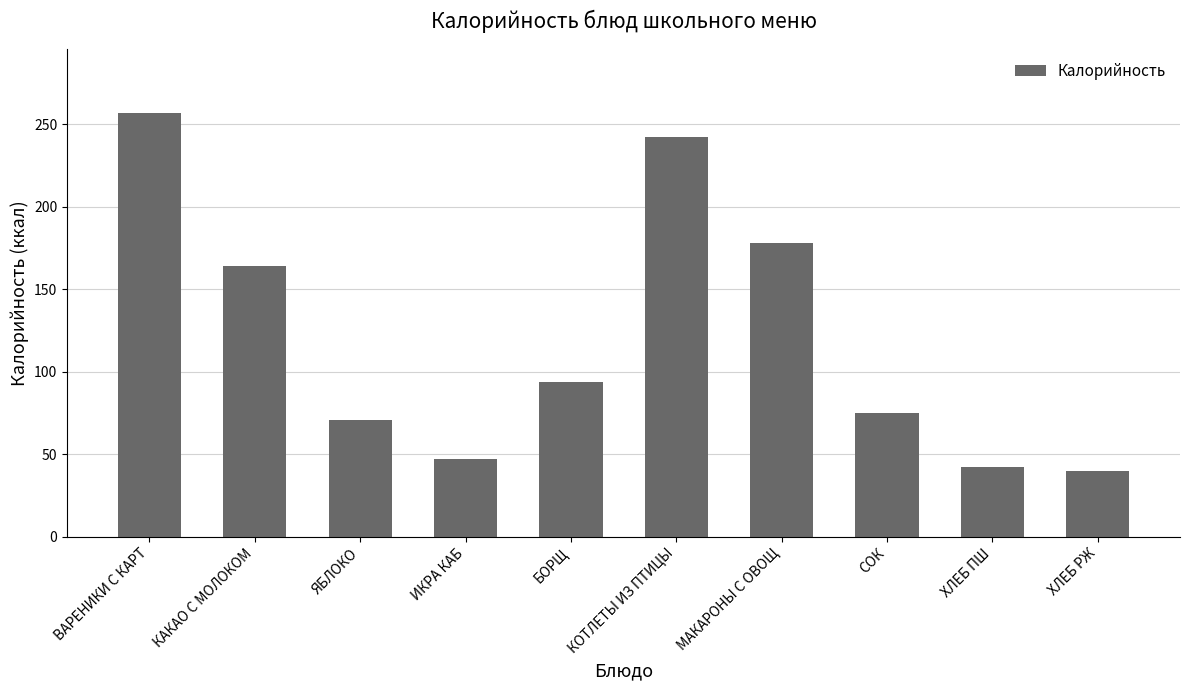

What is the label of the 2nd bar from the left?

КАКАО С МОЛОКОМ